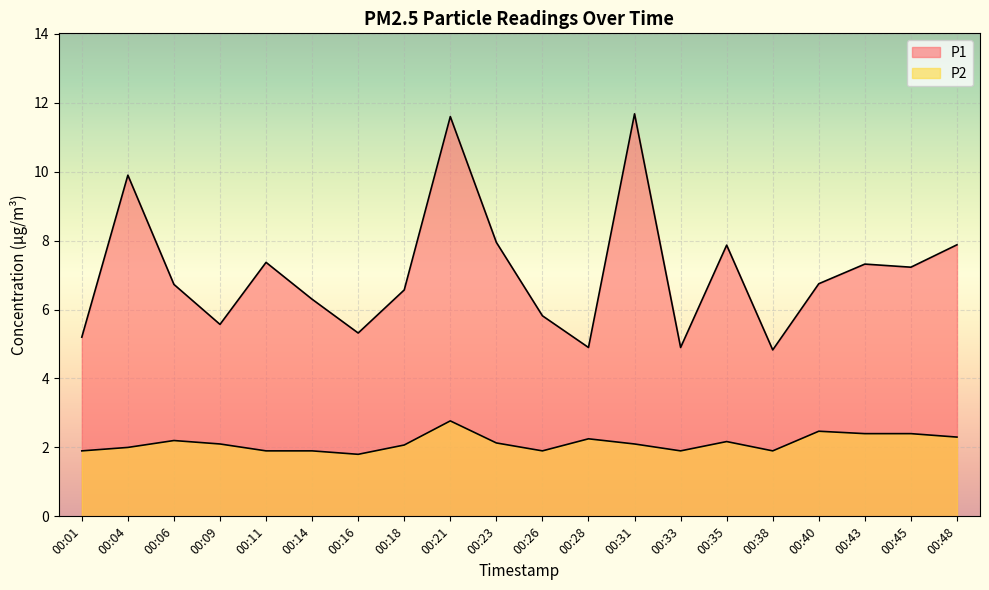

The P1 series shows 13.9 at 00:48. True or false?

False